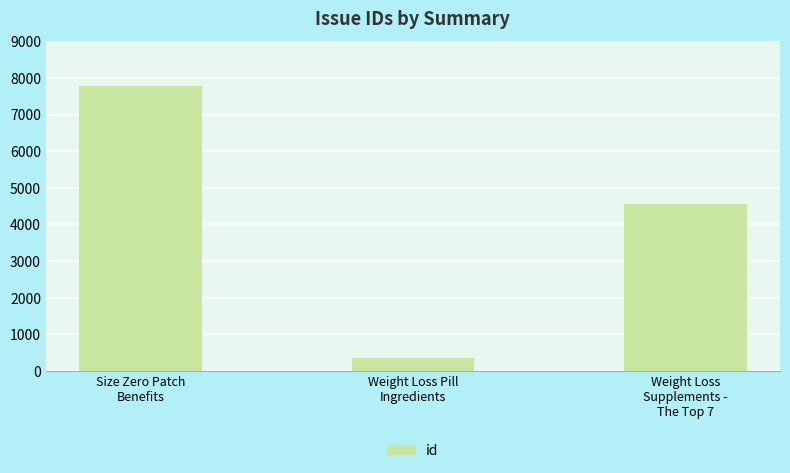

What is the ratio of the value at Size Zero Patch
Benefits to the value at Weight Loss
Supplements -
The Top 7?

1.7